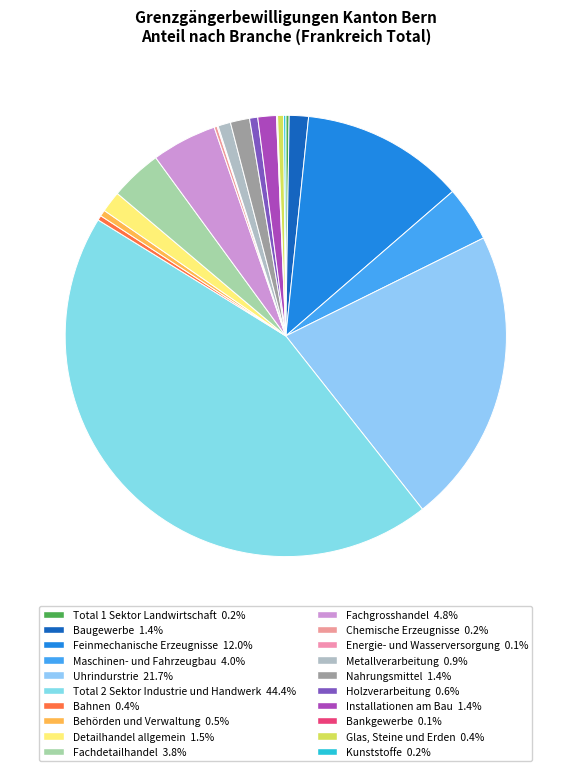

To the nearest percent, what is the combined percentage of Fachdetailhandel and Total 1 Sektor Landwirtschaft?

4%